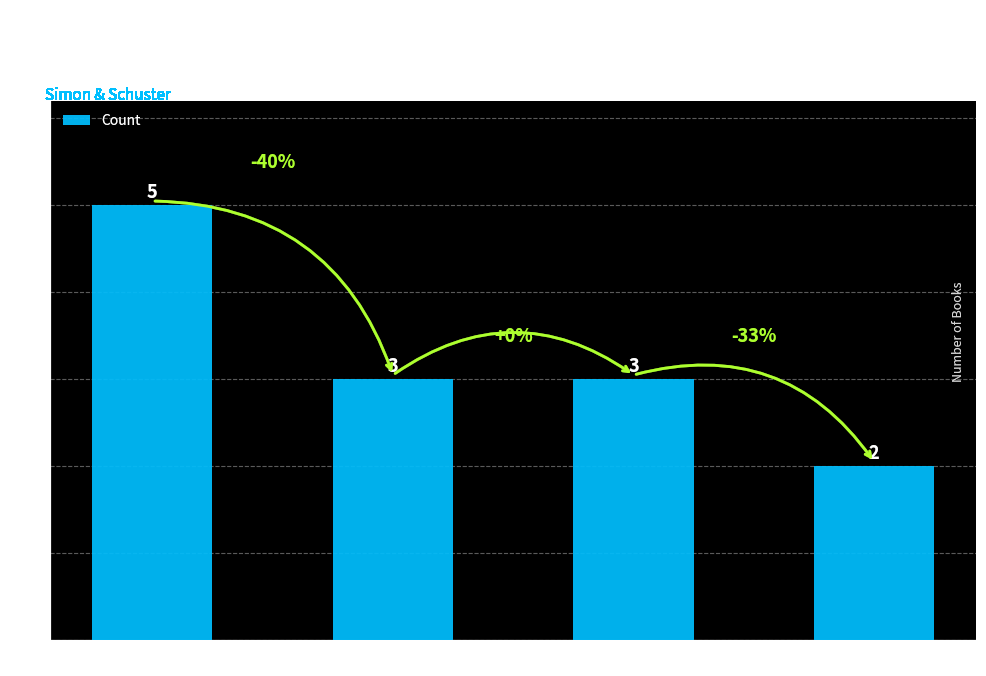

What is the label of the 2nd bar from the left?

Hardcover